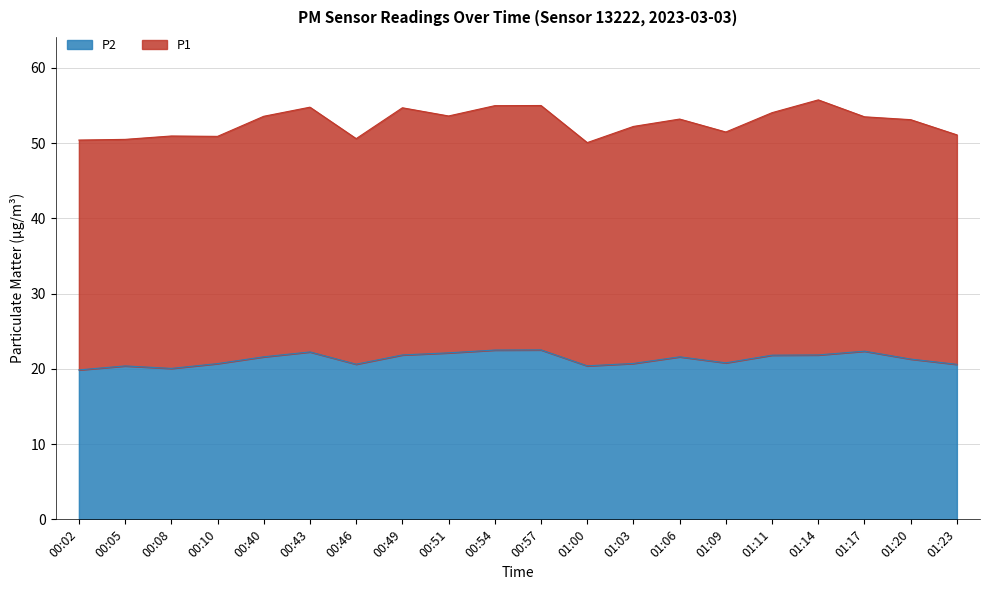

What is the label of the 12th point from the right?

00:51